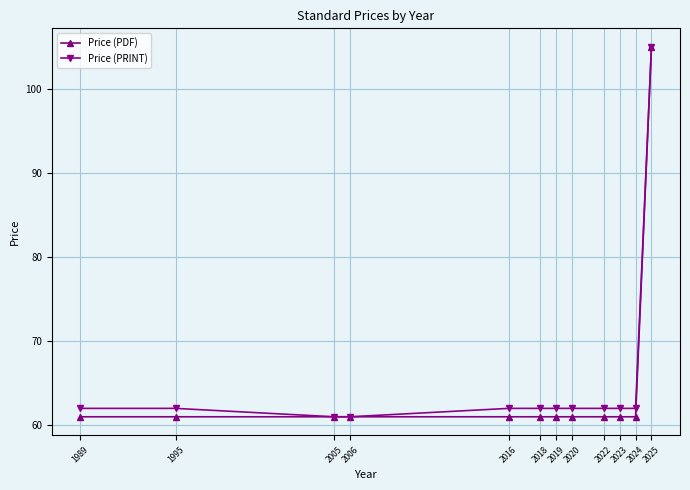

What is the sum of the Price (PDF) values at 2018 and 1989?

122